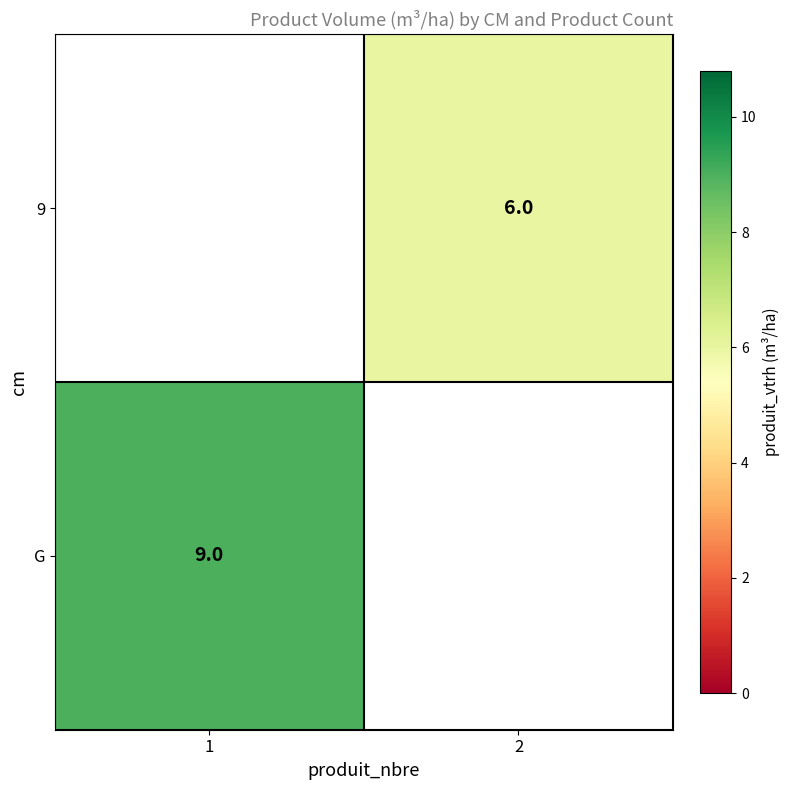

Count the number of categories in the chart.

2